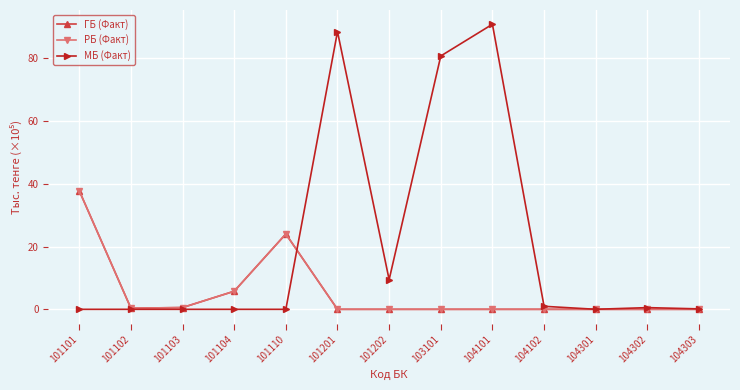

The value of ГБ (Факт) at 104102 is 22.1. True or false?

False